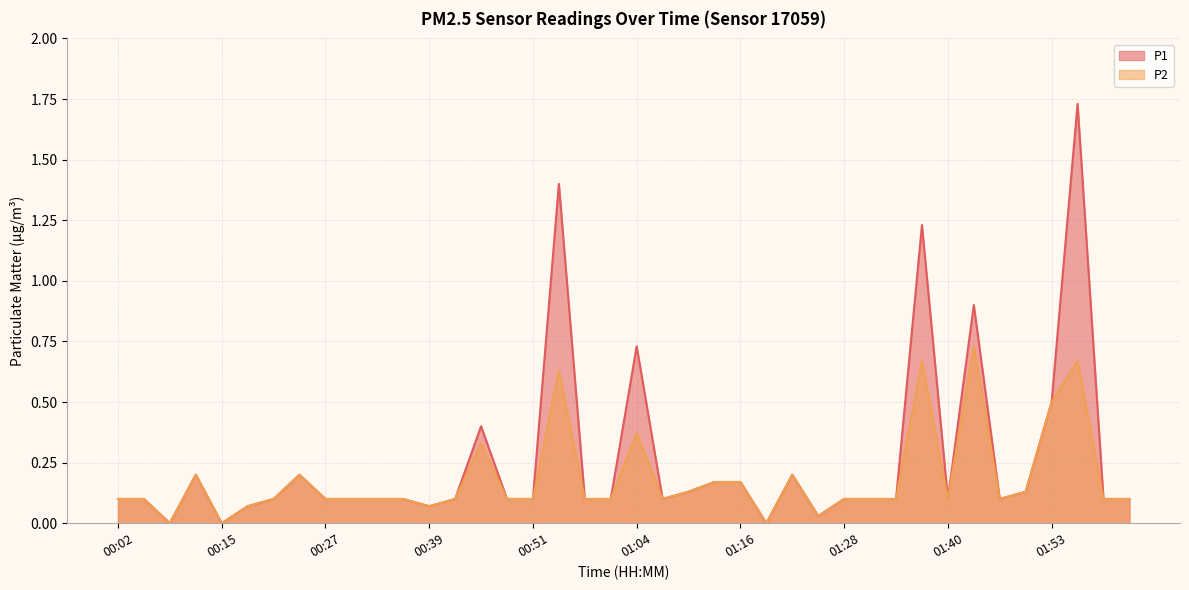

The value of P2 at 01:25 is 0.0. True or false?

False